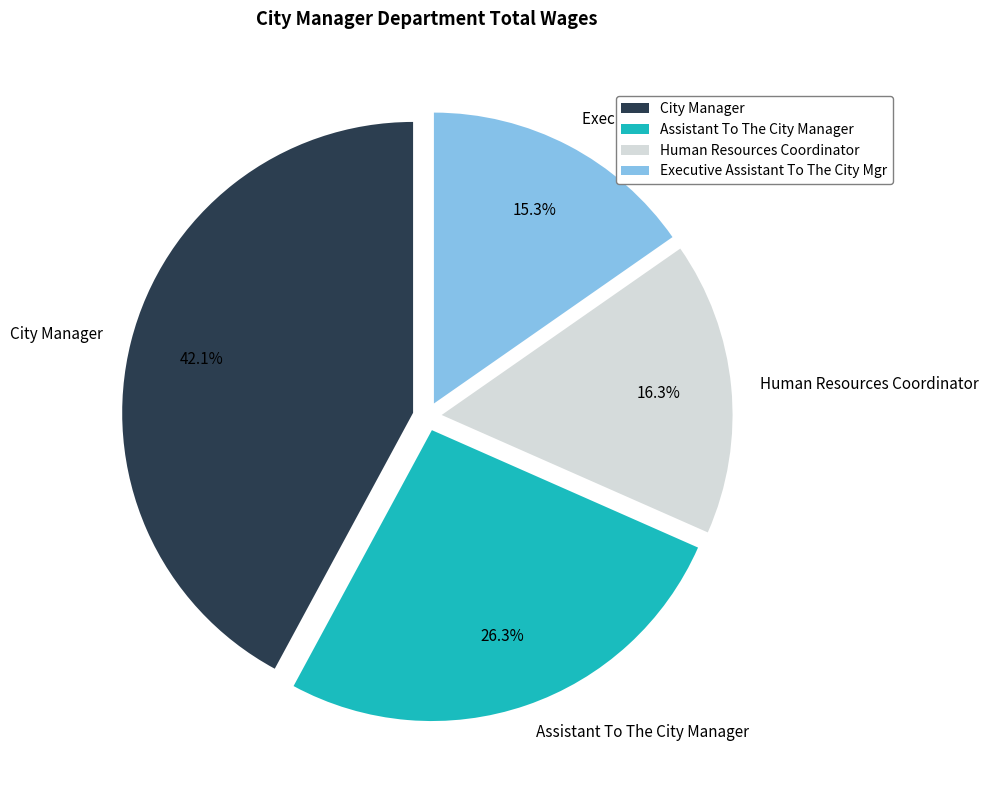

To the nearest percent, what is the combined percentage of Executive Assistant To The City Mgr and Assistant To The City Manager?

42%